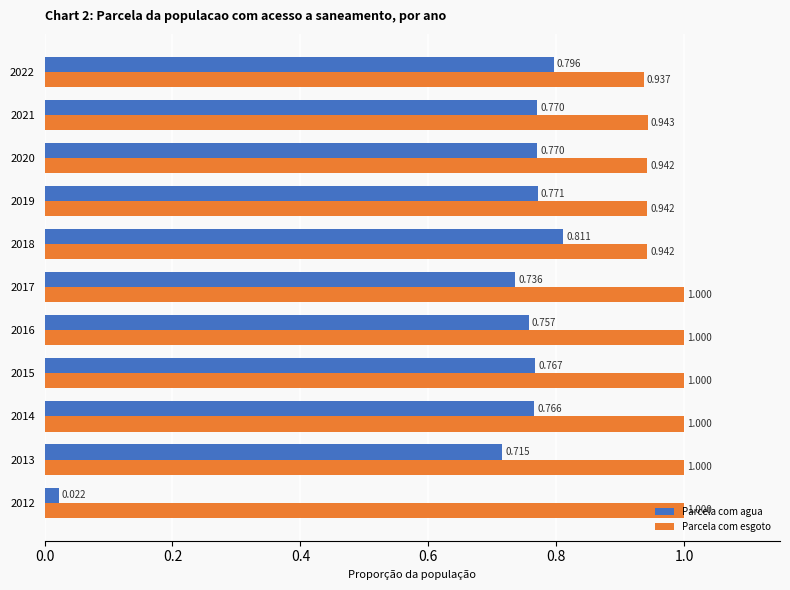

Rank the series by their maximum value, from lowest to highest.

Parcela com agua, Parcela com esgoto